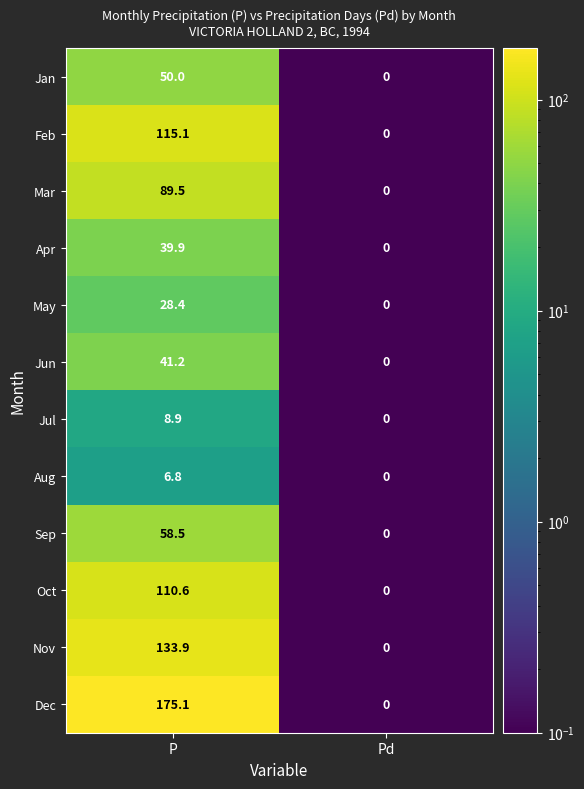

Which series has the largest range (max minus min)?

Dec